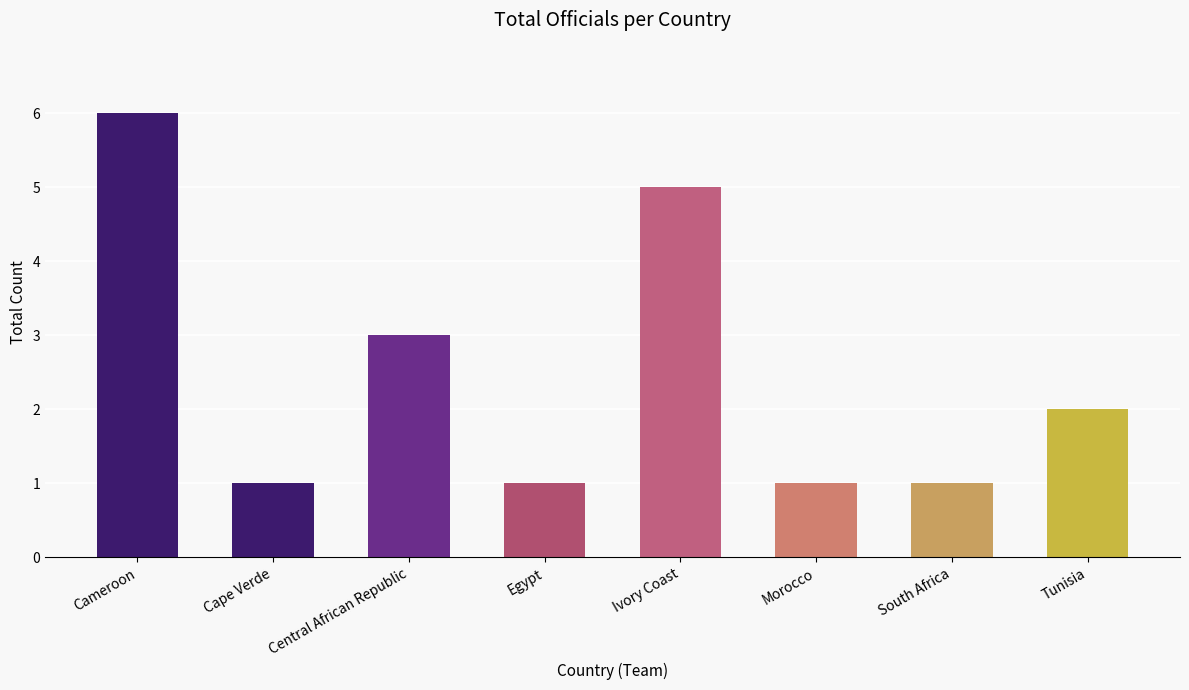

What is the sum of the values at Ivory Coast and Central African Republic?

8